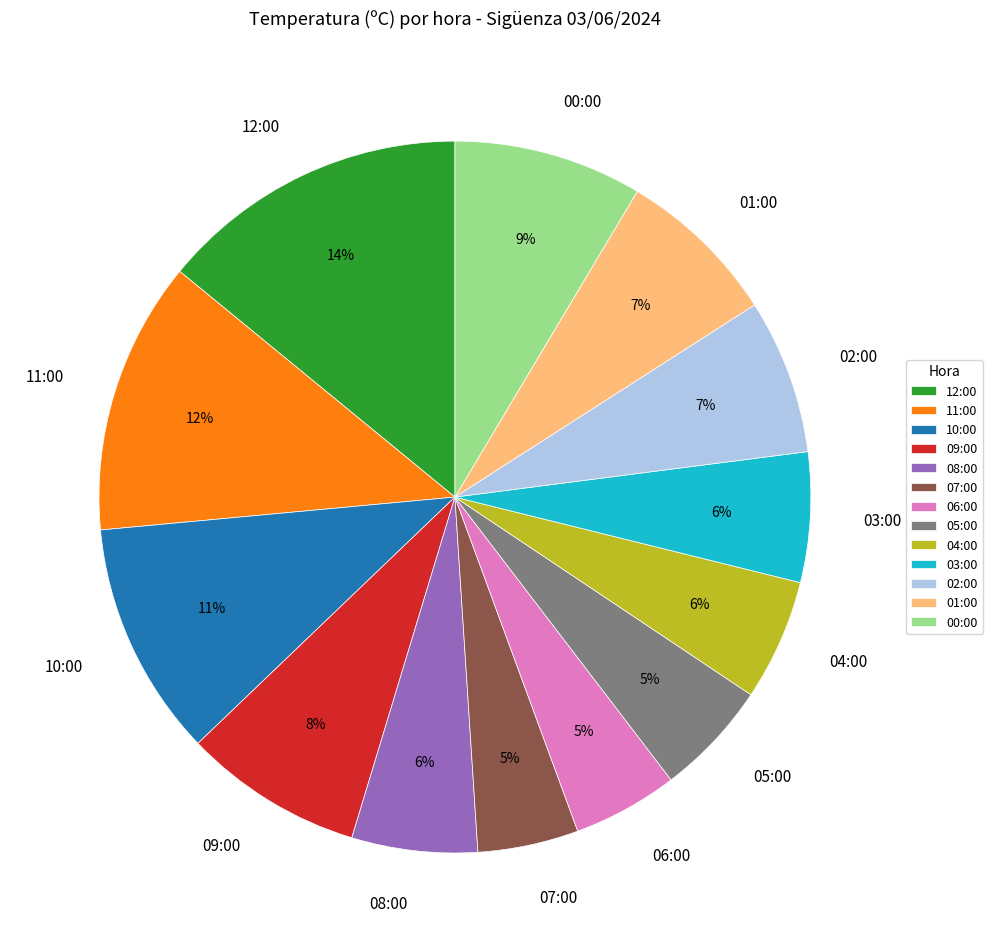

What is the largest slice in the pie chart?

12:00